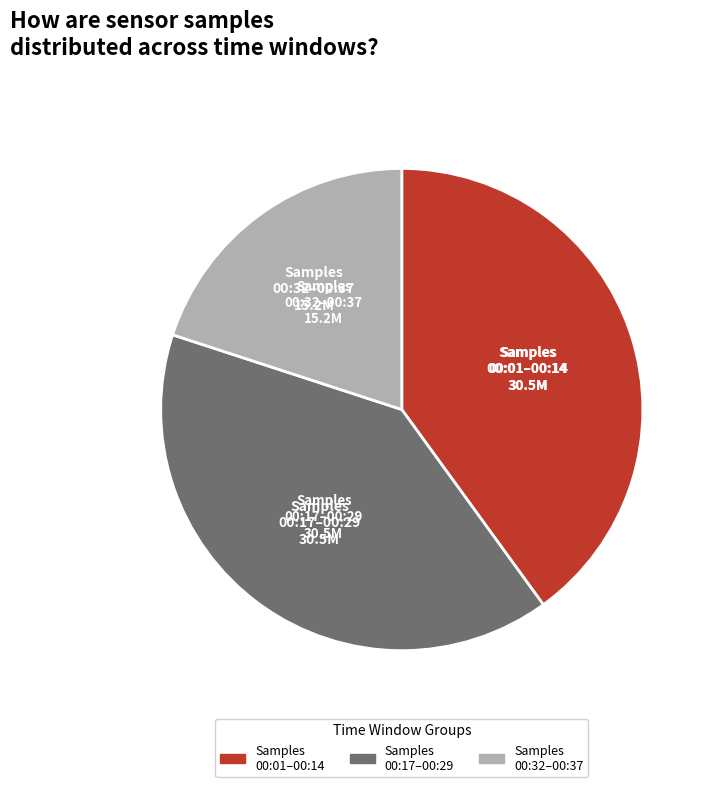

Is there a majority slice in this chart?

No